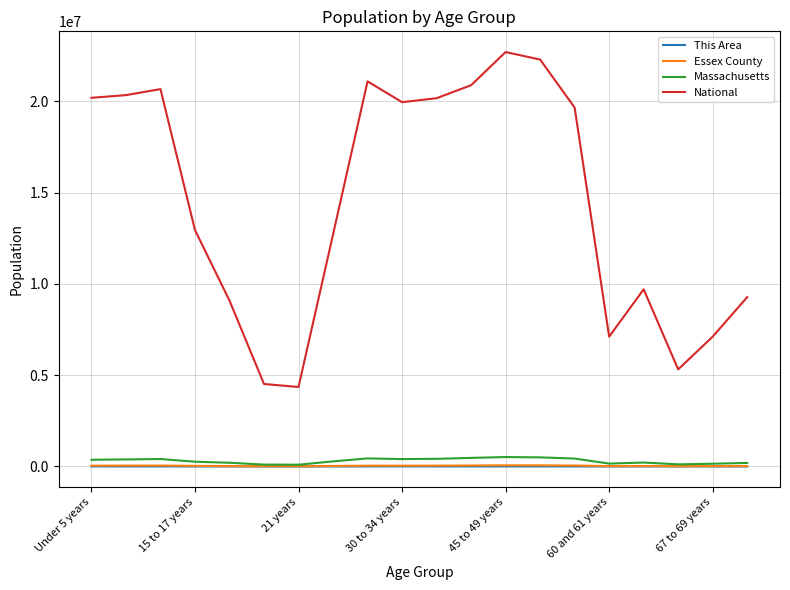

True or false: Massachusetts and National cross at least once.

False